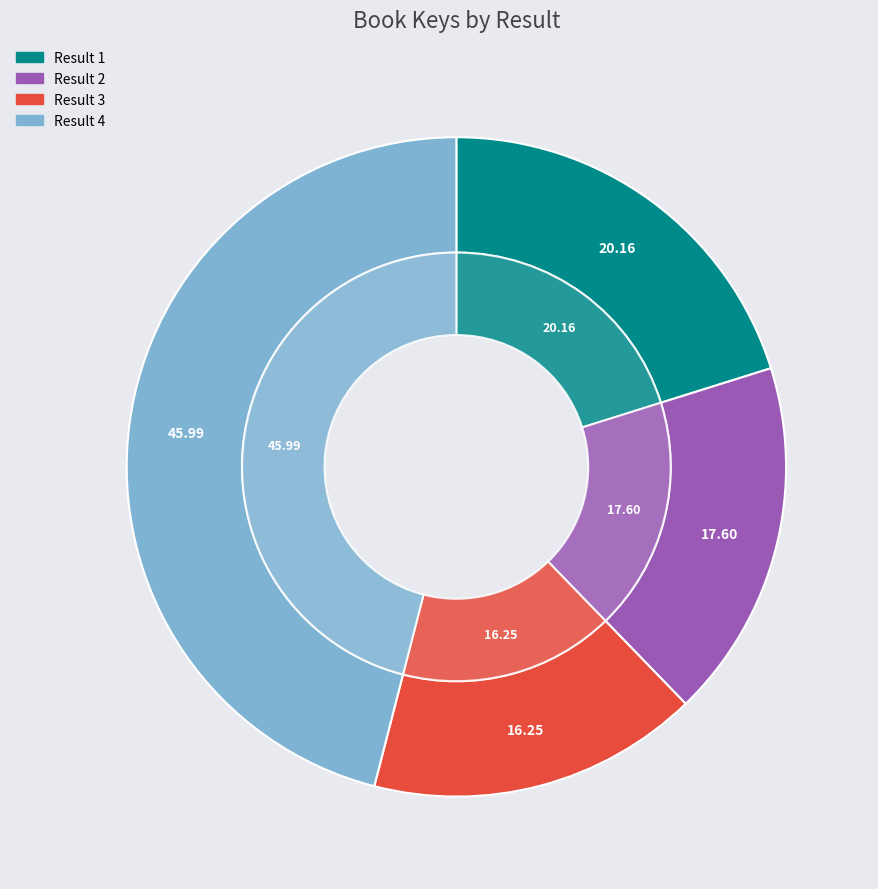

Is 3 the majority of the pie?

No